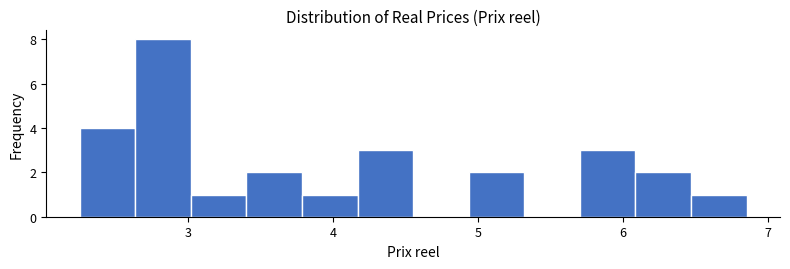

Read against the x-axis, roughly where is the centre of the tallest bar?

2.8